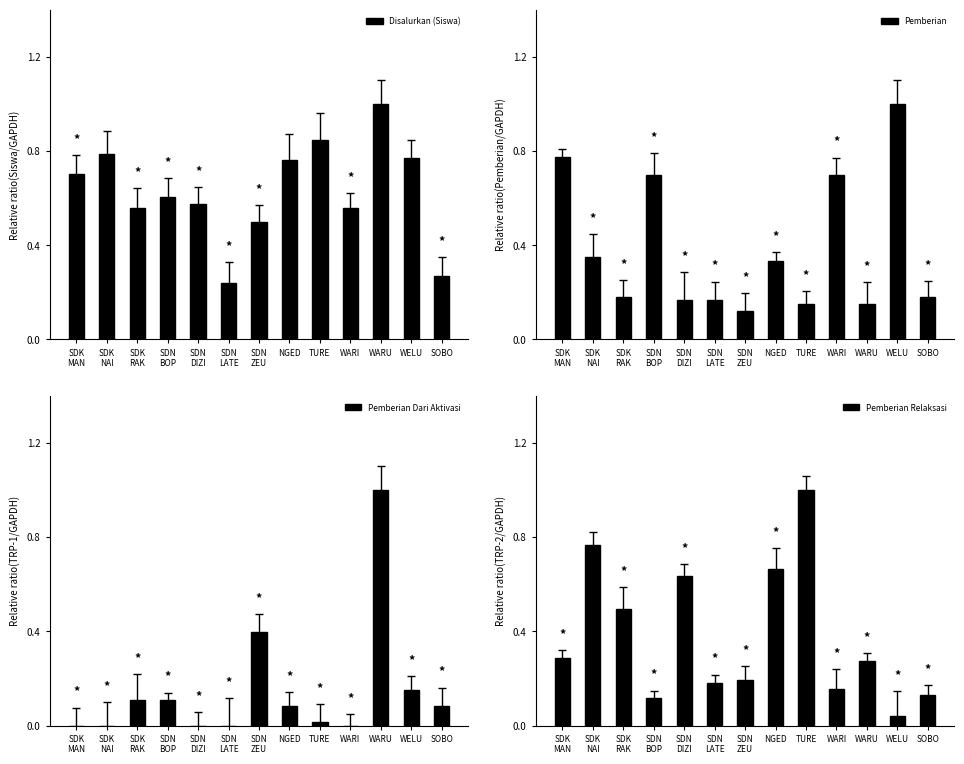

What position from the left is SDN
LATE?

6